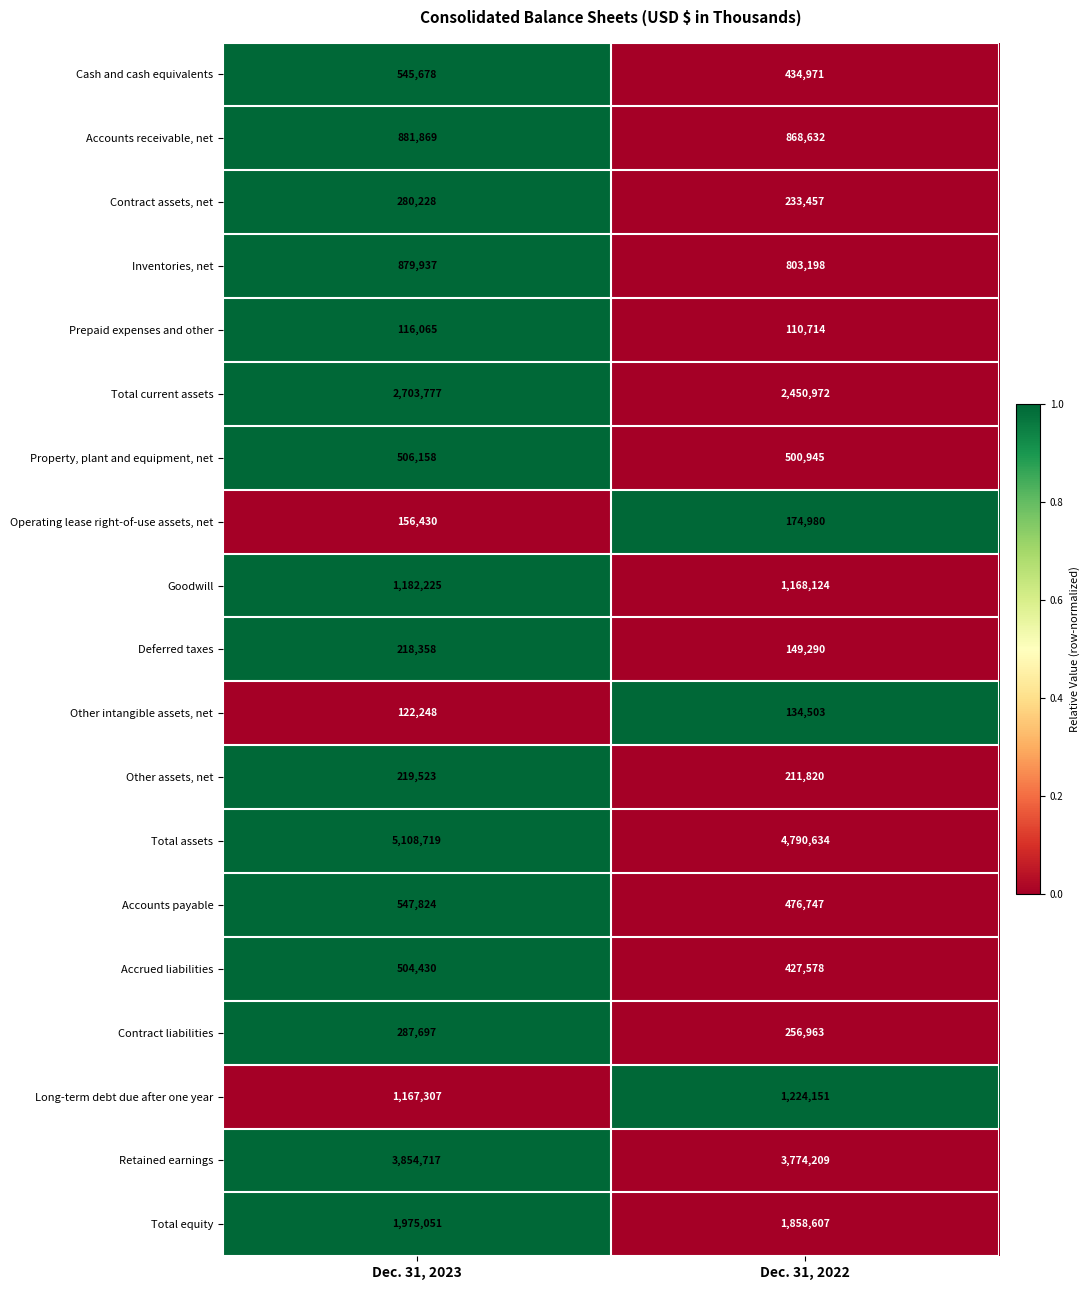

What is the sum of all Deferred taxes values?

367648